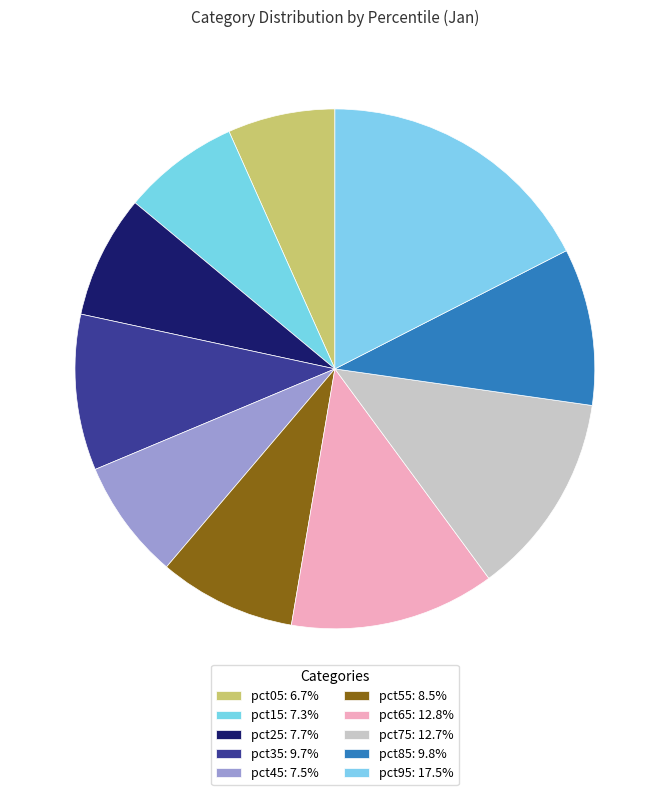

To the nearest percent, what is the average slice percentage?

10%